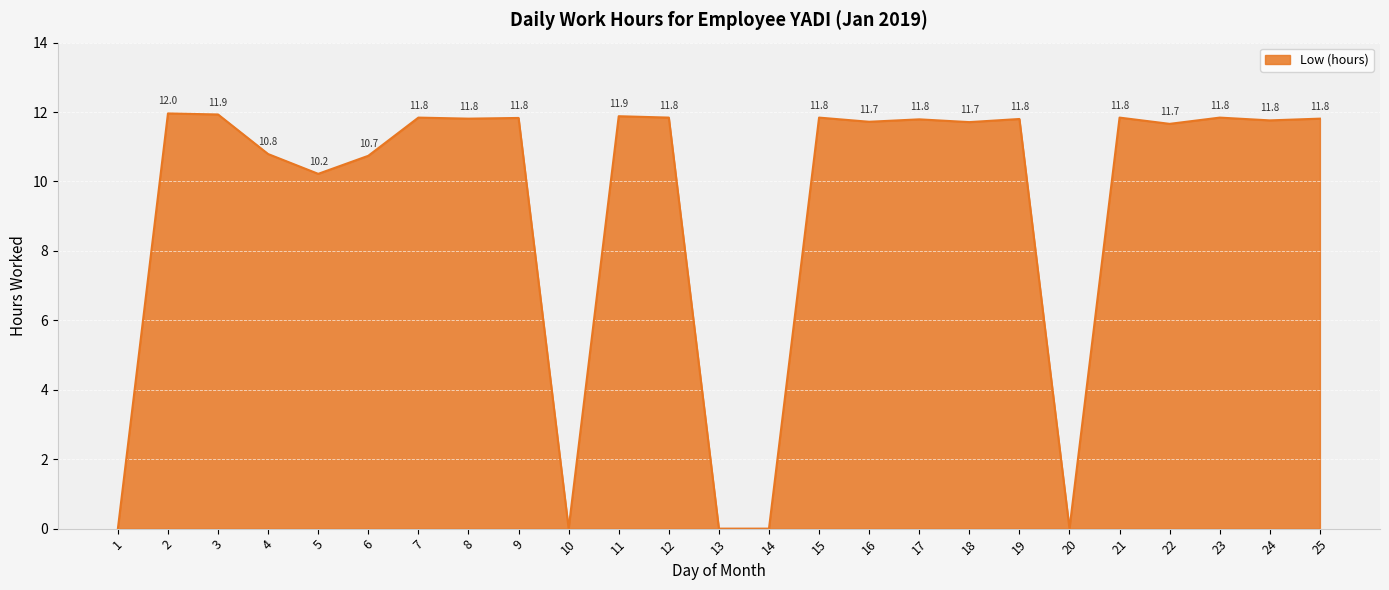

True or false: the data shows -6.4 at 1.

False